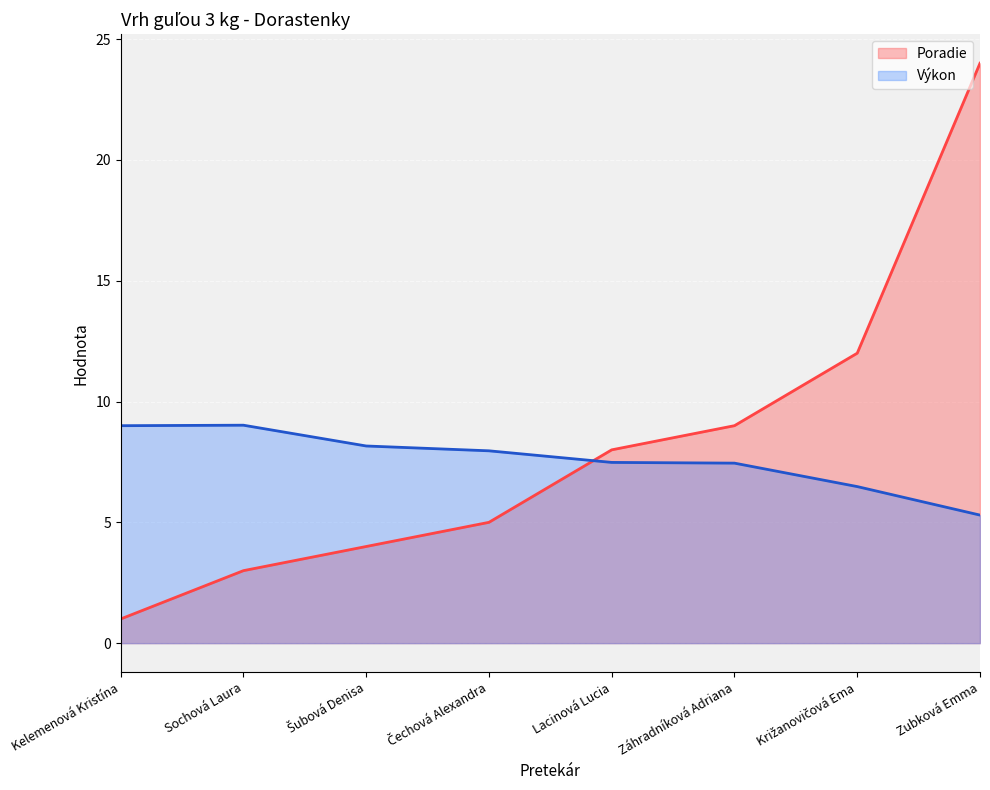

True or false: Poradie and Výkon intersect in this chart.

True